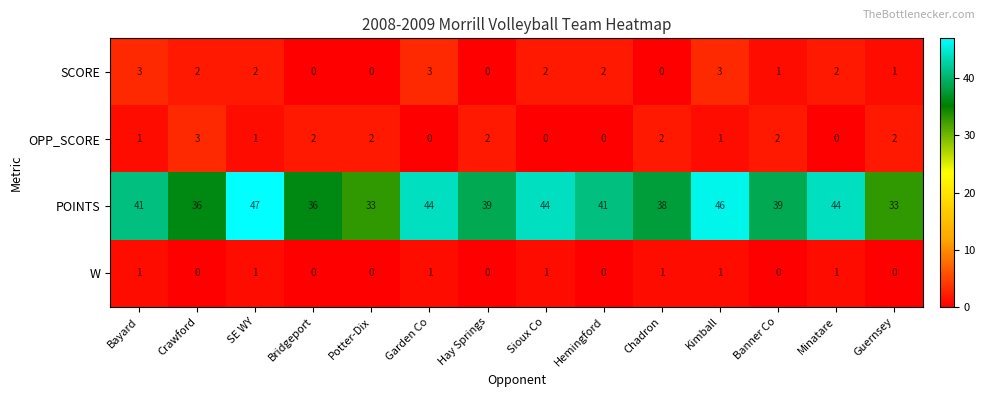

Which series has the largest total across all categories?

POINTS